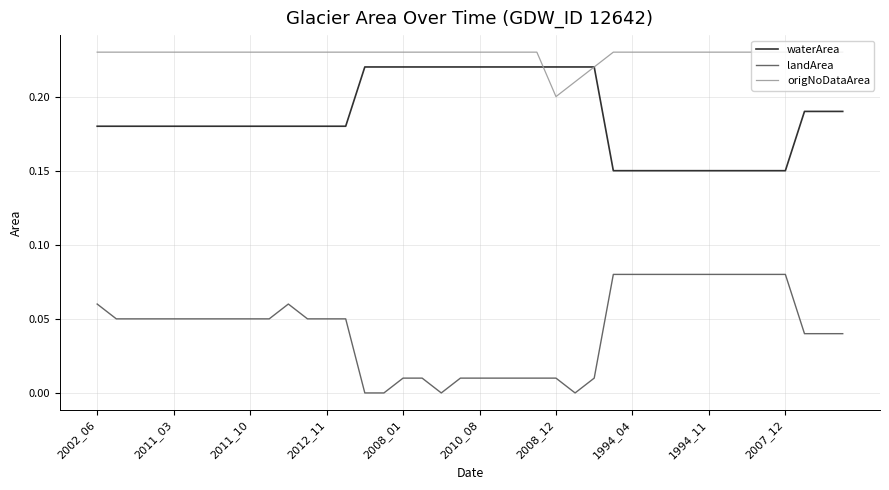

True or false: landArea and origNoDataArea cross at least once.

False